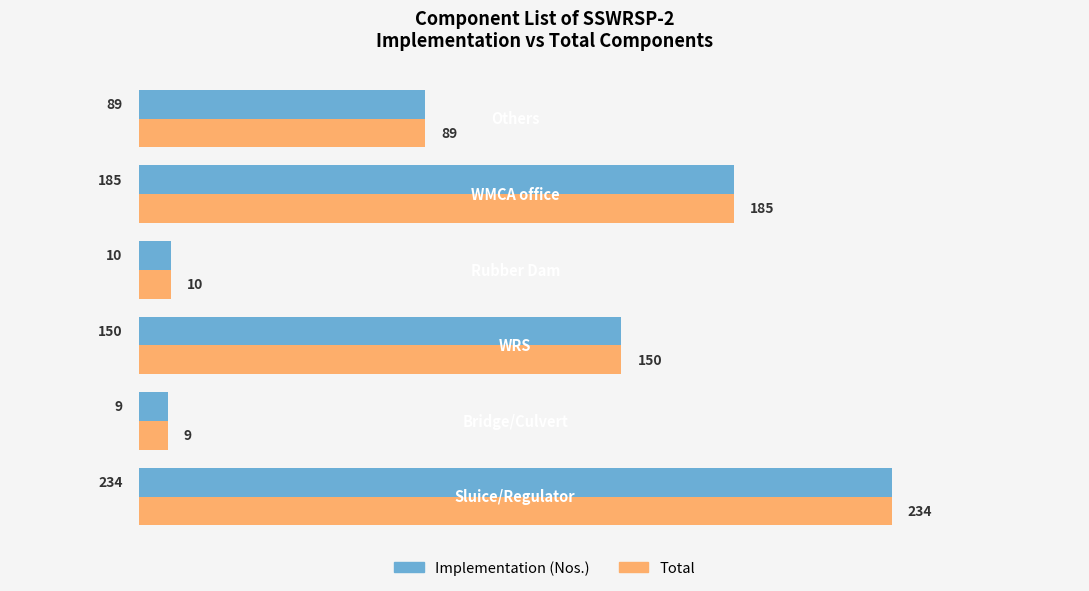

What is the difference between the second highest and minimum values in the Total series?

176